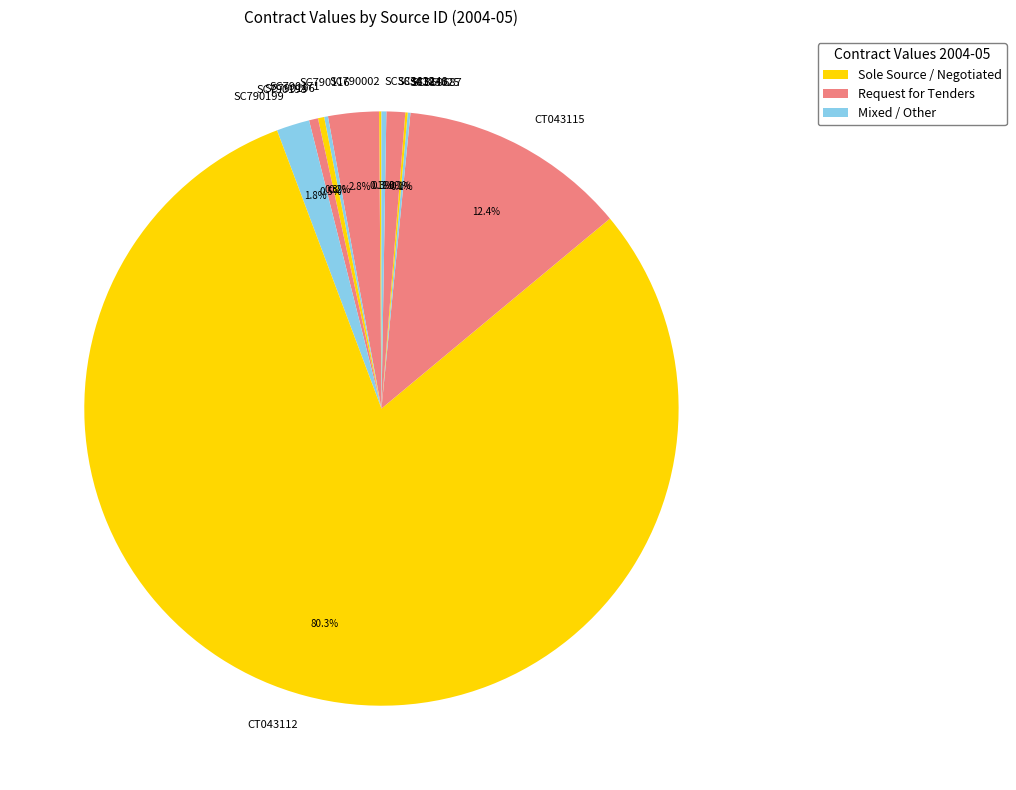

To the nearest percent, what percentage of the pie is CT043112?

80%